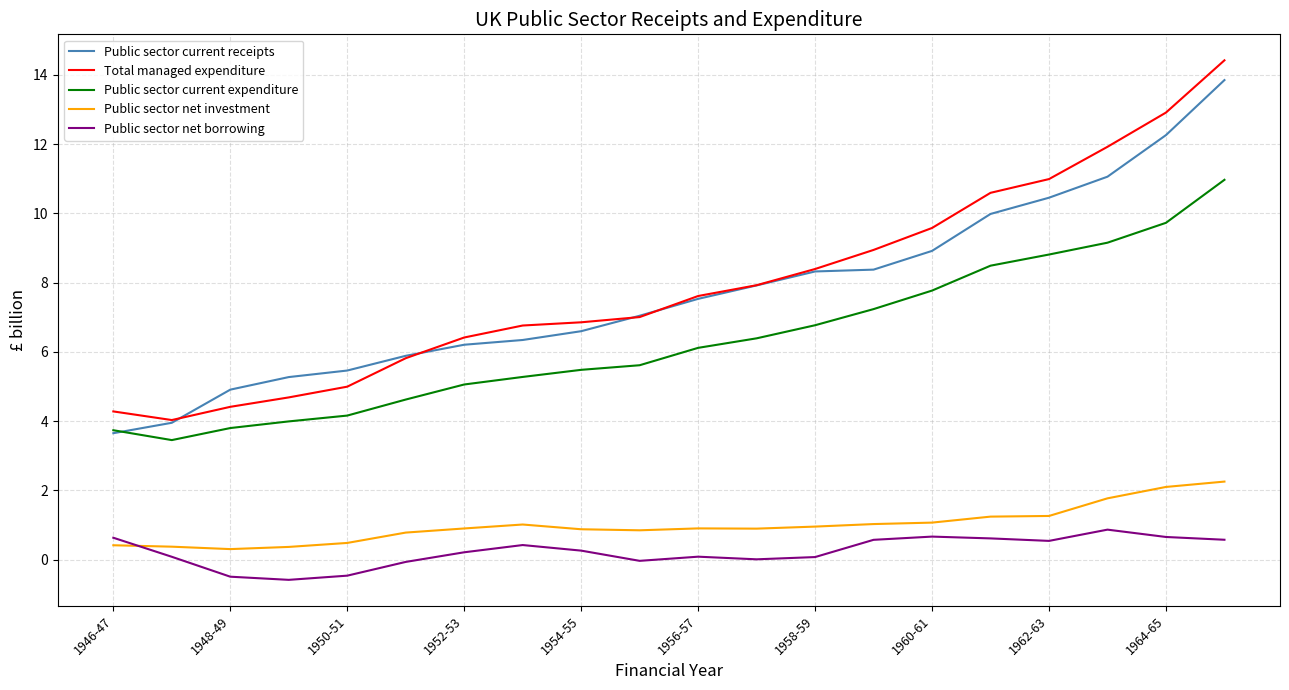

What is the maximum value for Total managed expenditure?

14.4